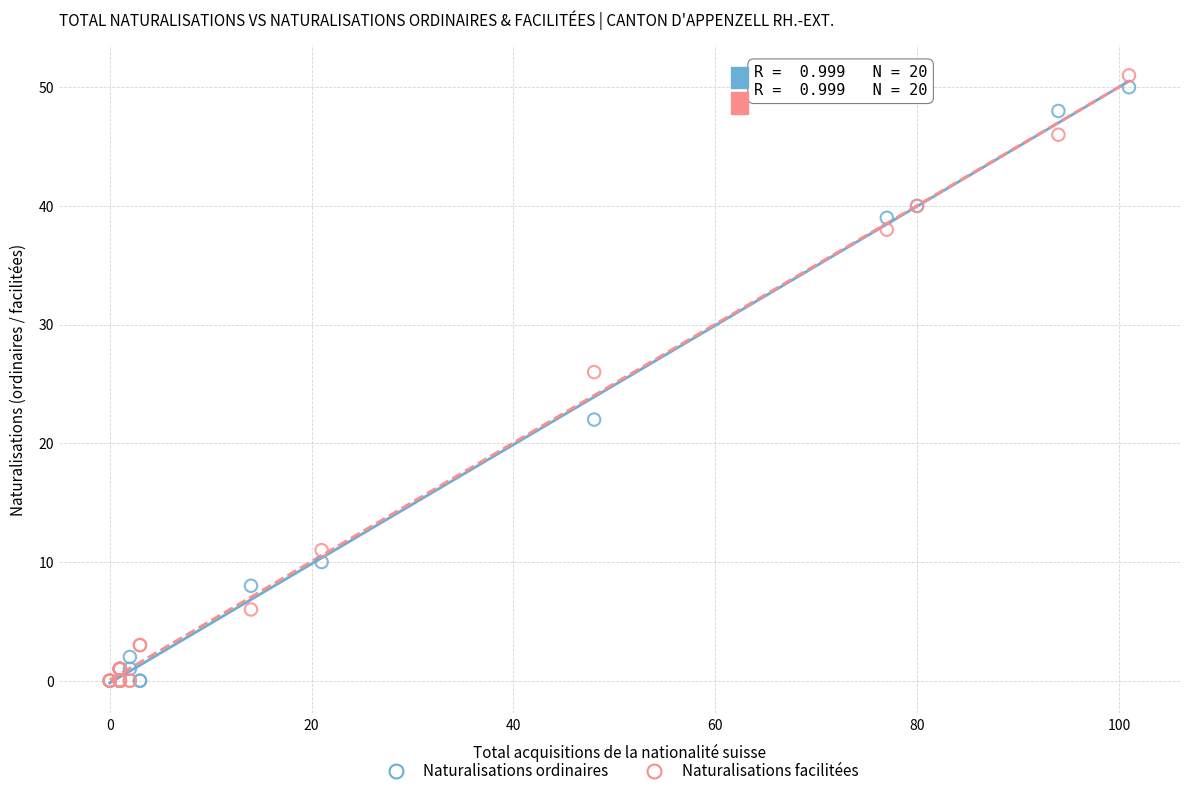

Which series reaches the maximum Y coordinate?

Naturalisations facilitées